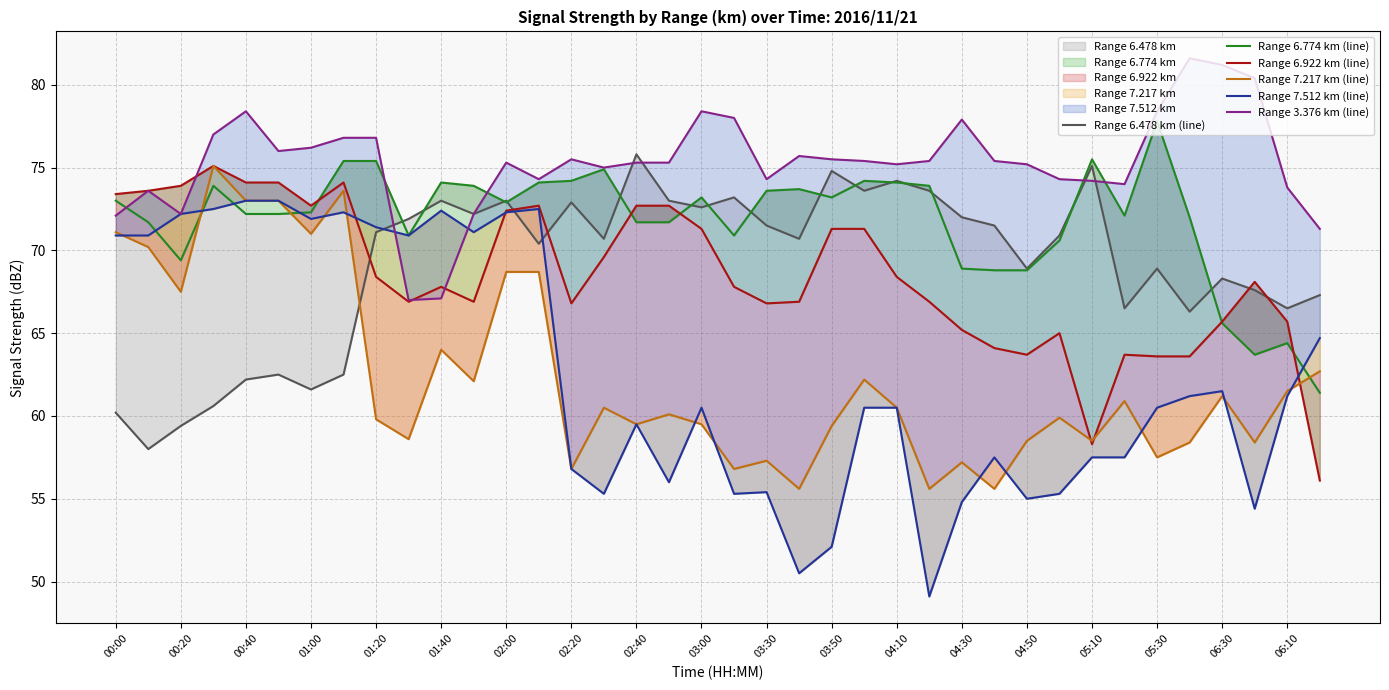

In Range 7.512 km (line), how many points are lower than both neighbors (excluding endpoints)?

10